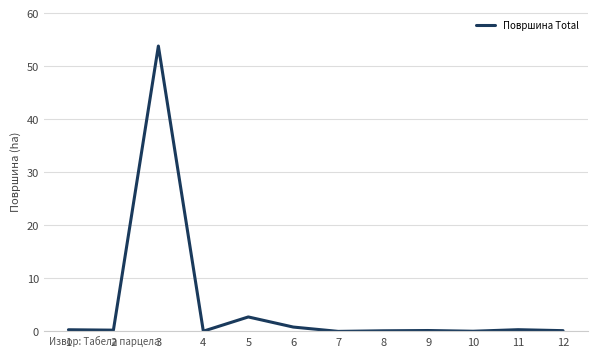

Which has a higher value, 8 or 5?

5